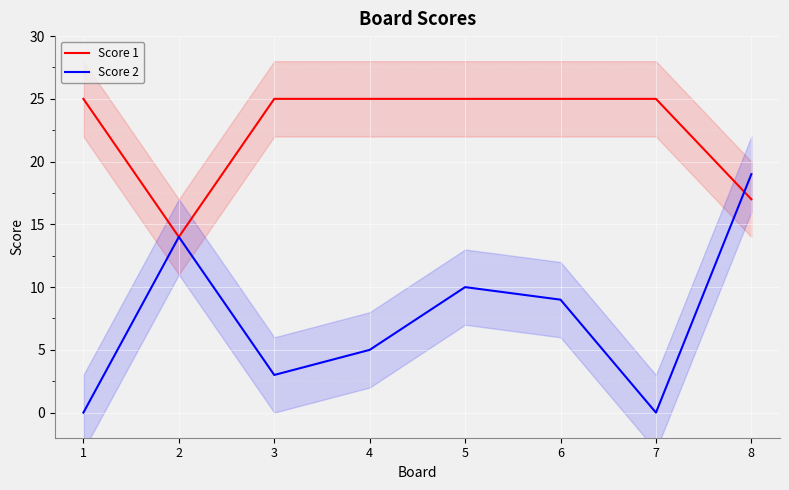

What is the minimum value for Score 1?

14